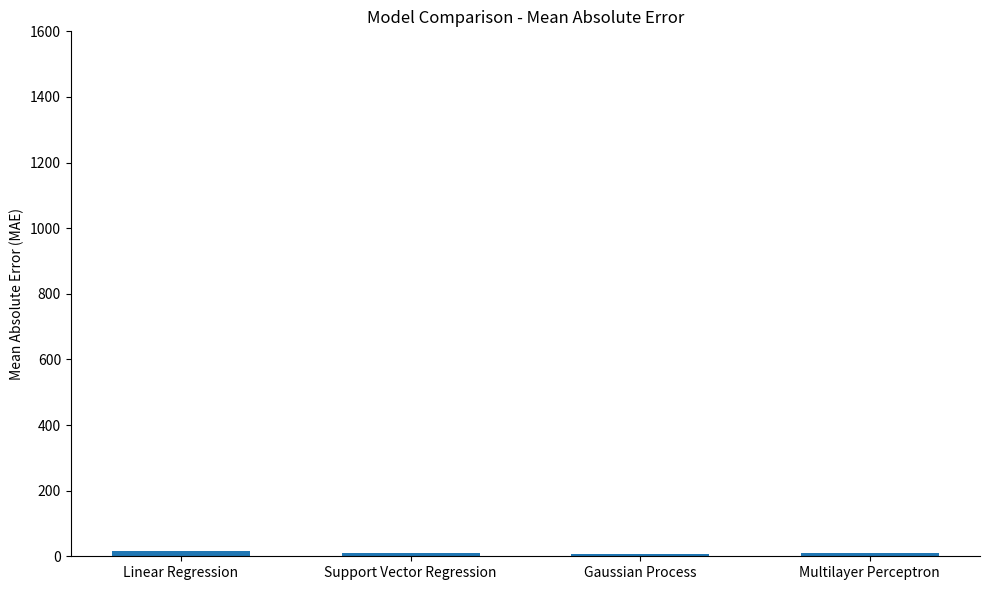

What is the label of the 4th bar from the left?

Multilayer Perceptron